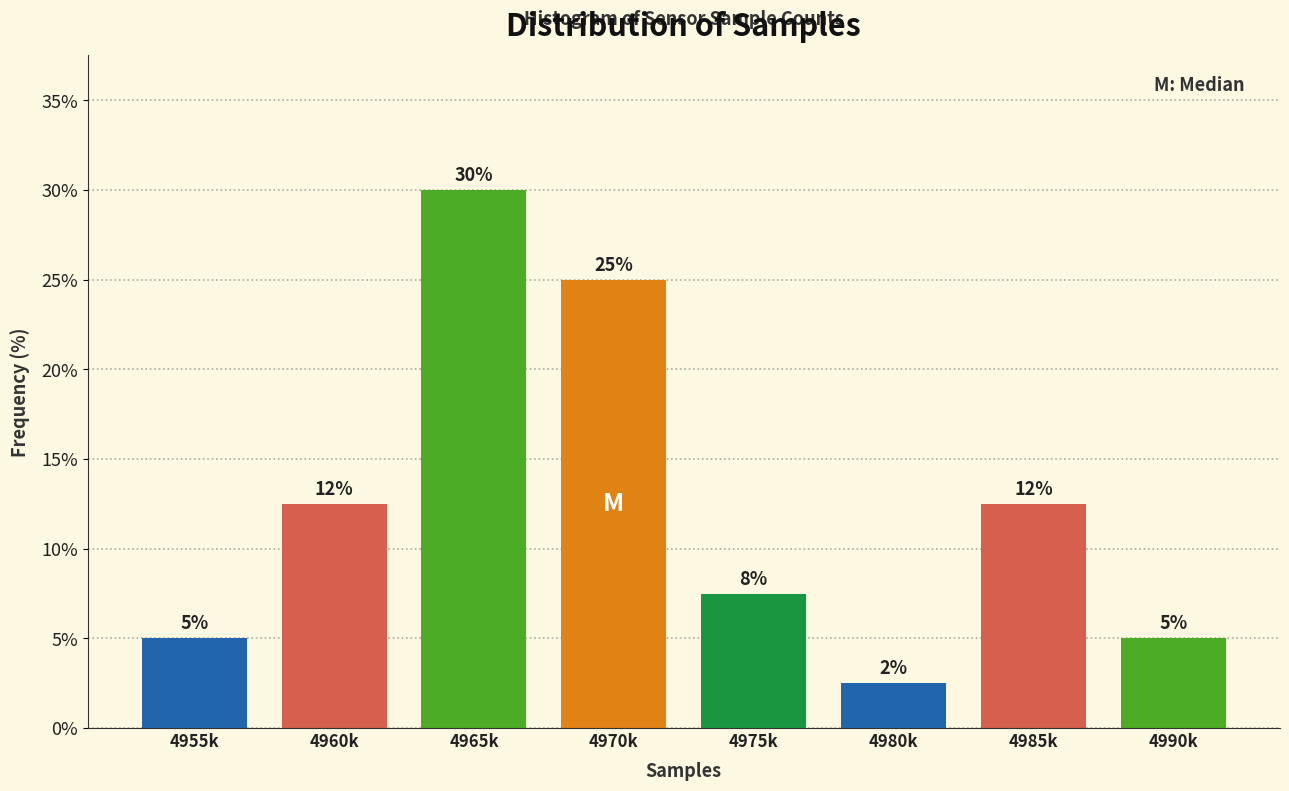

What is the smallest value displayed?

2.5